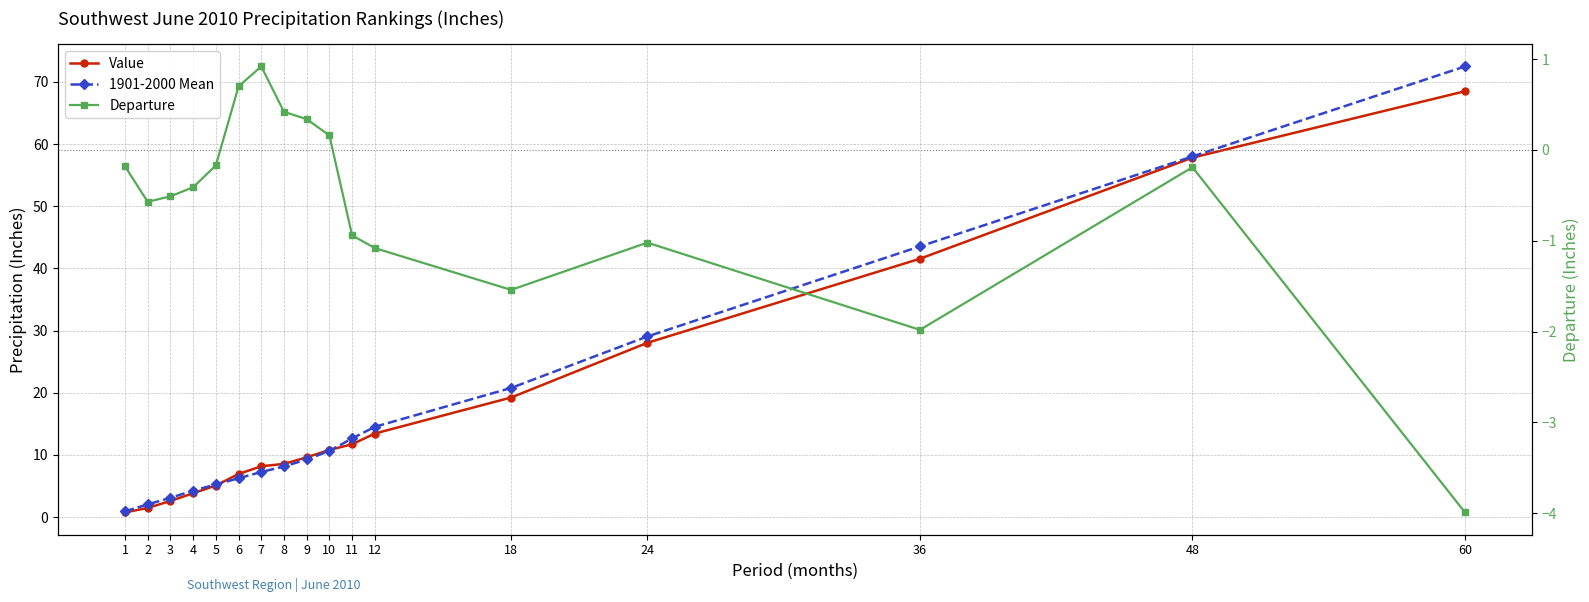

What is the lowest value of the 1901-2000 Mean series?

0.9